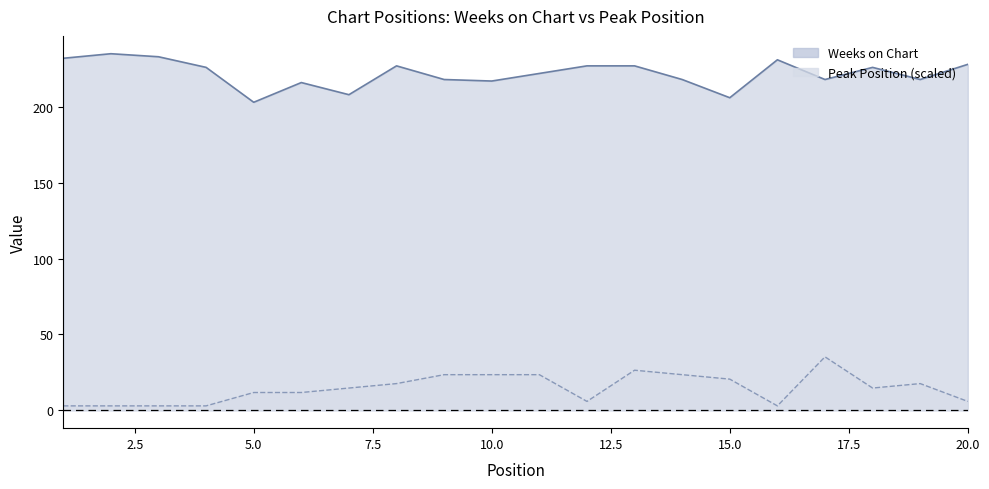

The Weeks on Chart series shows 359.9 at 4. True or false?

False